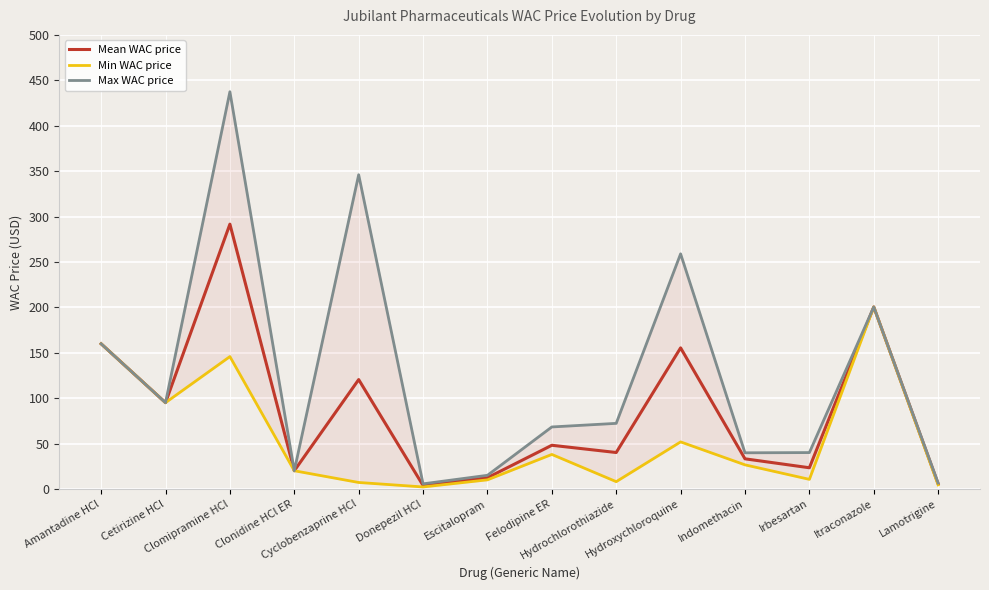

What is the sum of the Max WAC price values at Felodipine ER and Irbesartan?

108.3